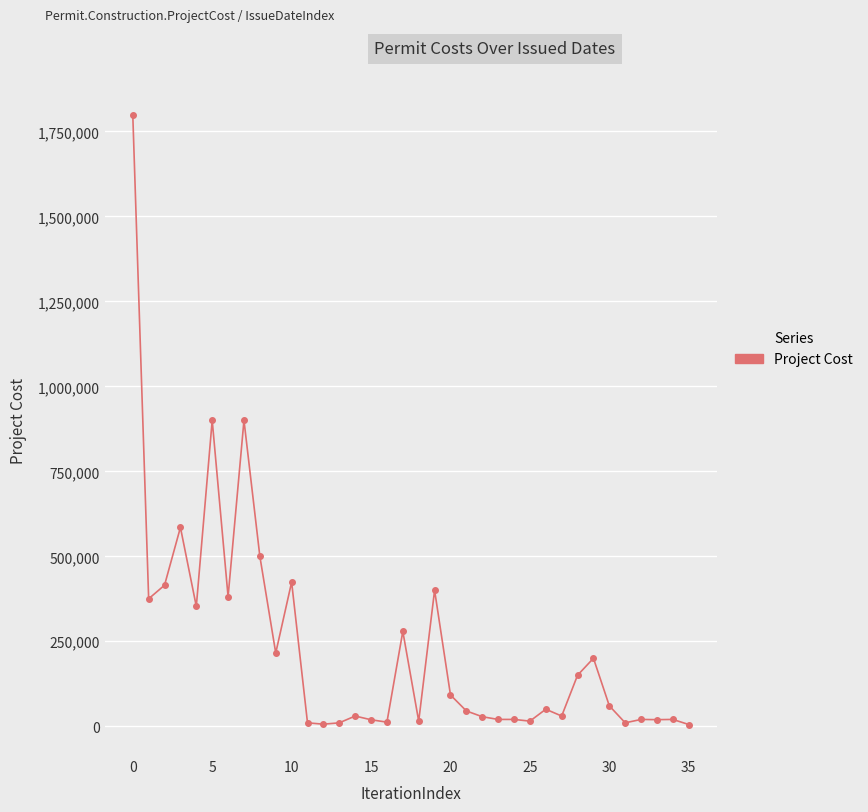

What is the difference between the maximum and minimum values?

1795000